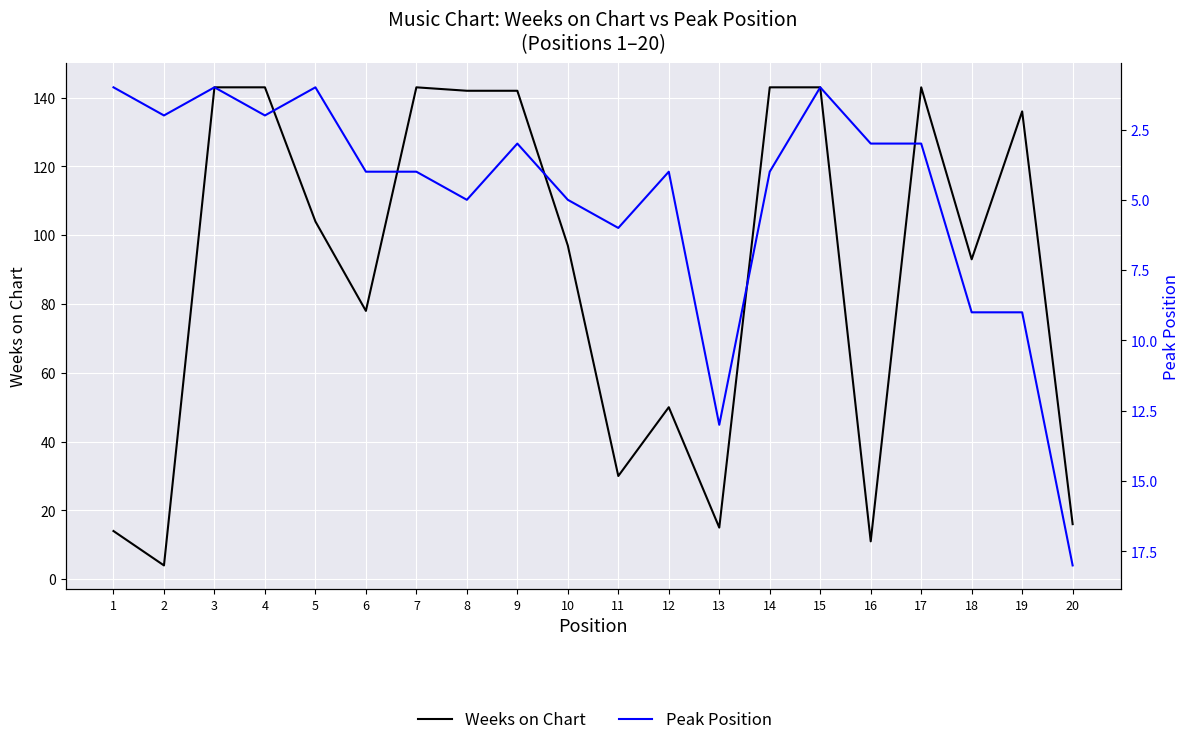

Reading left to right, list all the values displayed in this chart.

Weeks on Chart: 14	4	143	143	104	78	143	142	142	97	30	50	15	143	143	11	143	93	136	16
Peak Position: 1	2	1	2	1	4	4	5	3	5	6	4	13	4	1	3	3	9	9	18